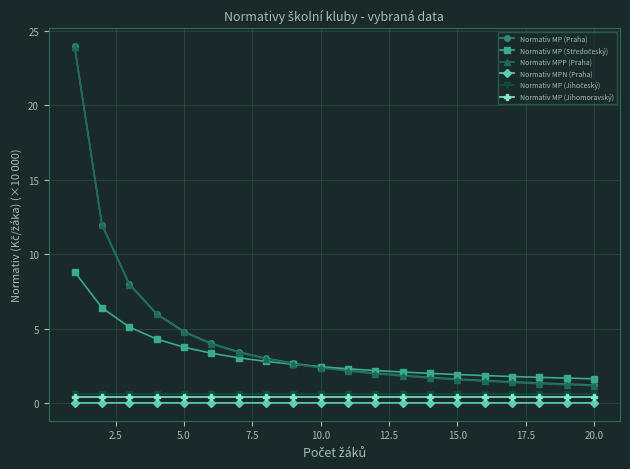

True or false: Normativ MPN (Praha) and Normativ MPP (Praha) cross at least once.

False